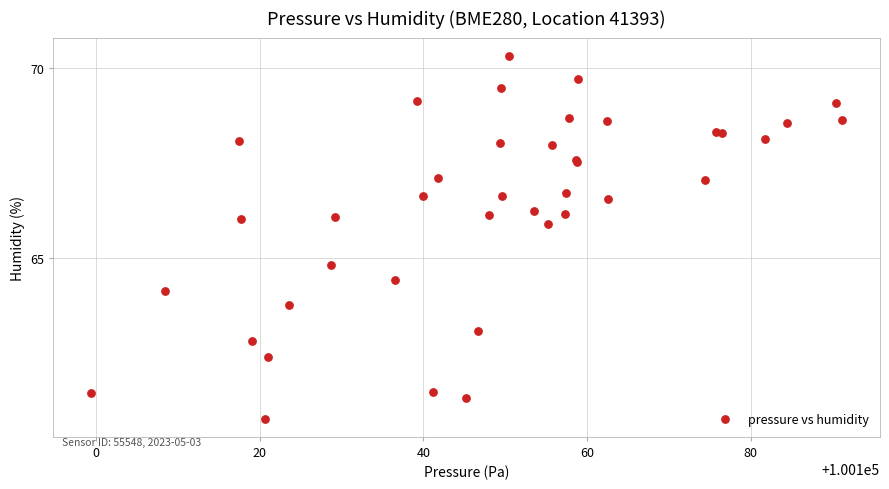

What Y value in the scatter plot is closest to 65?

64.8